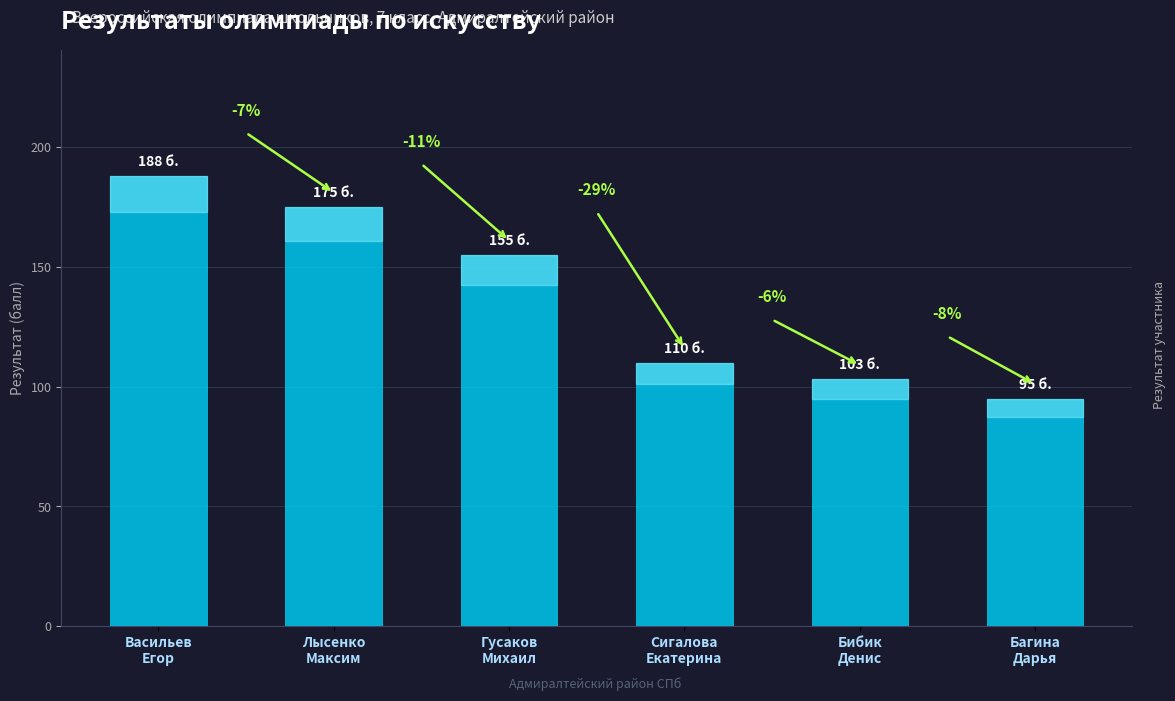

Where is the data nearest to the value 141?

Гусаков
Михаил